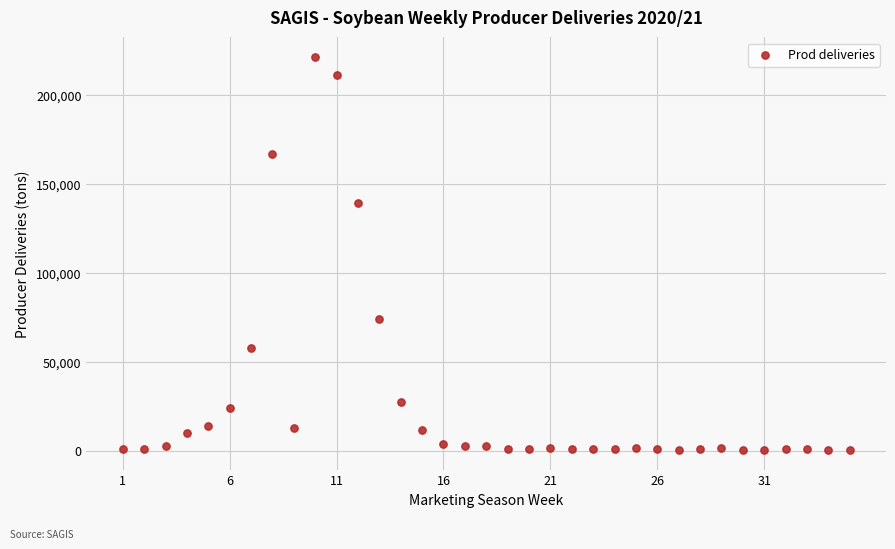

What is the range of Y values (max minus min)?

221378